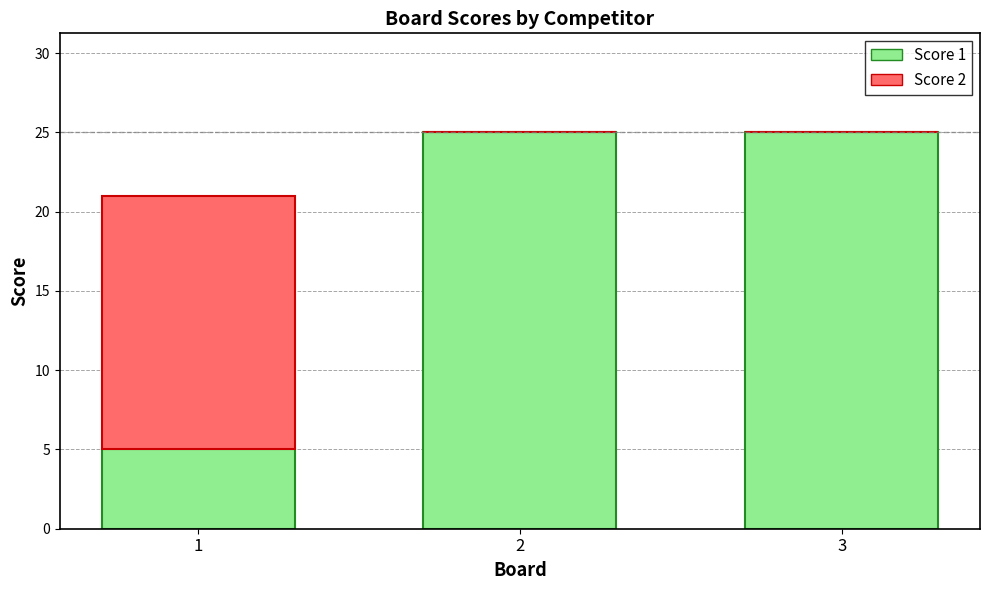

Count the number of categories in the chart.

3